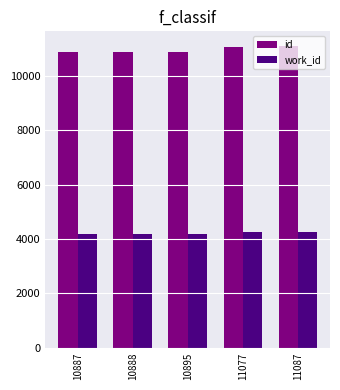

Between 10895 and 11077, which series saw the biggest shift?

id